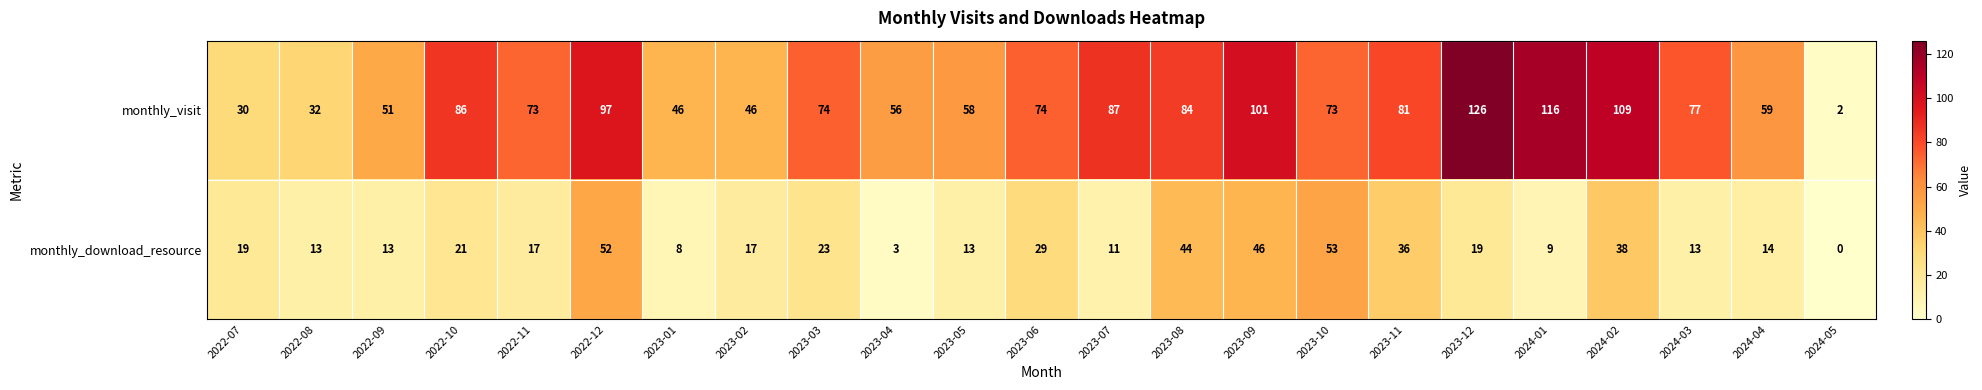

Where does the monthly_download_resource series first go above 17?

2022-07